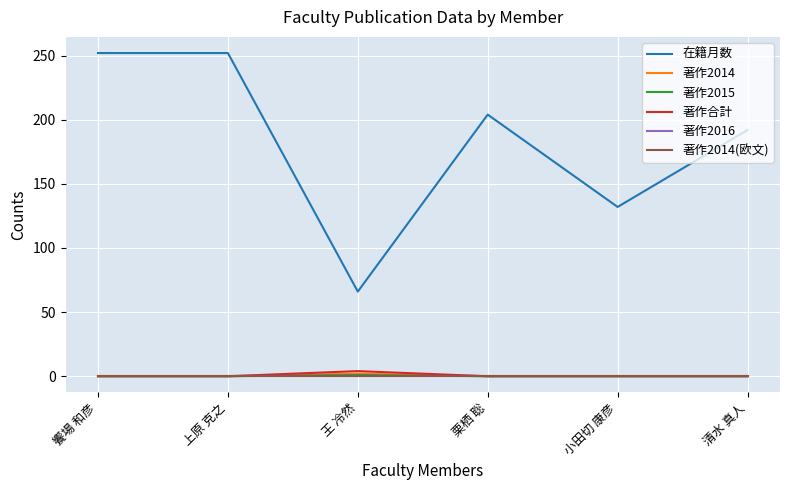

What is the minimum value for 在籍月数?

66